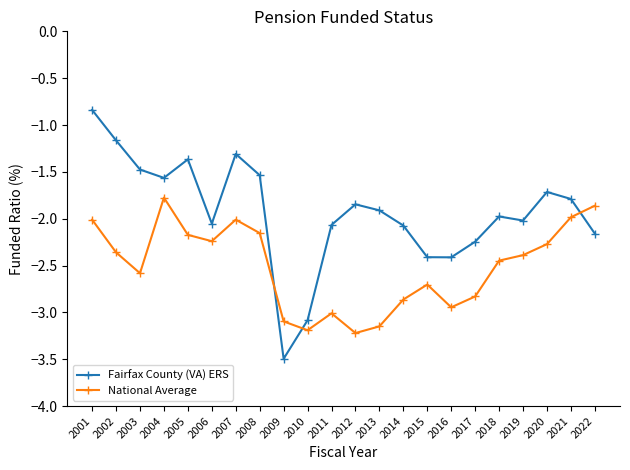

The value of Fairfax County (VA) ERS at 2018 is -2.0. True or false?

True